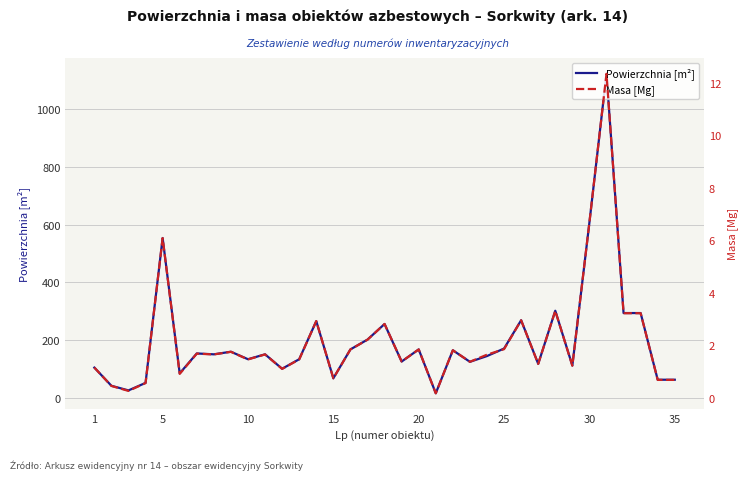

List the series in order of their peak value, lowest first.

Masa [Mg], Powierzchnia [m²]